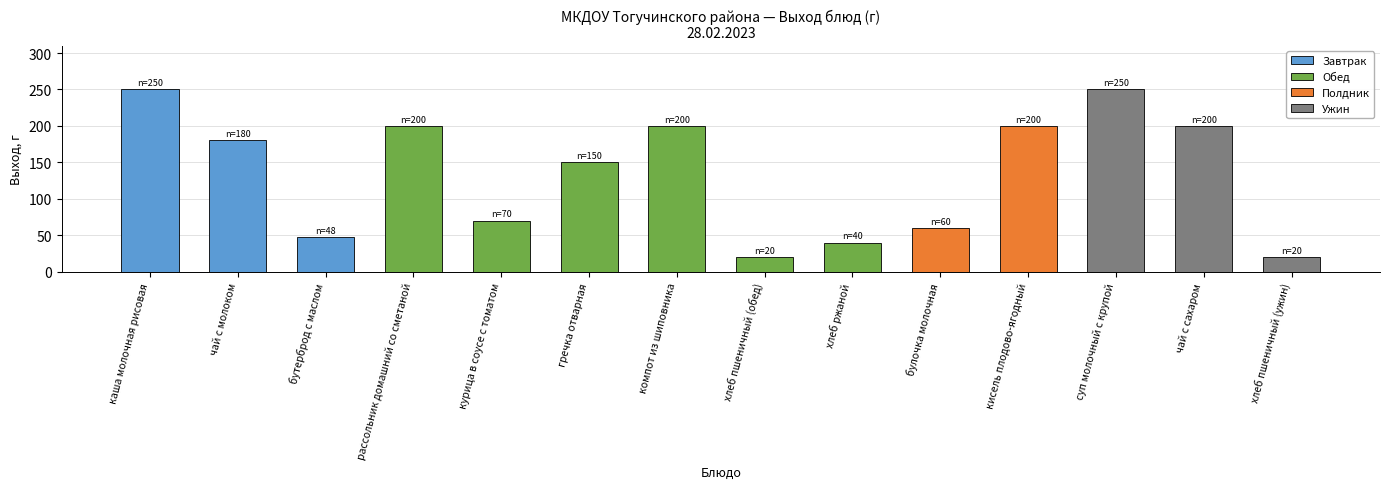

What is the smallest value displayed?

20